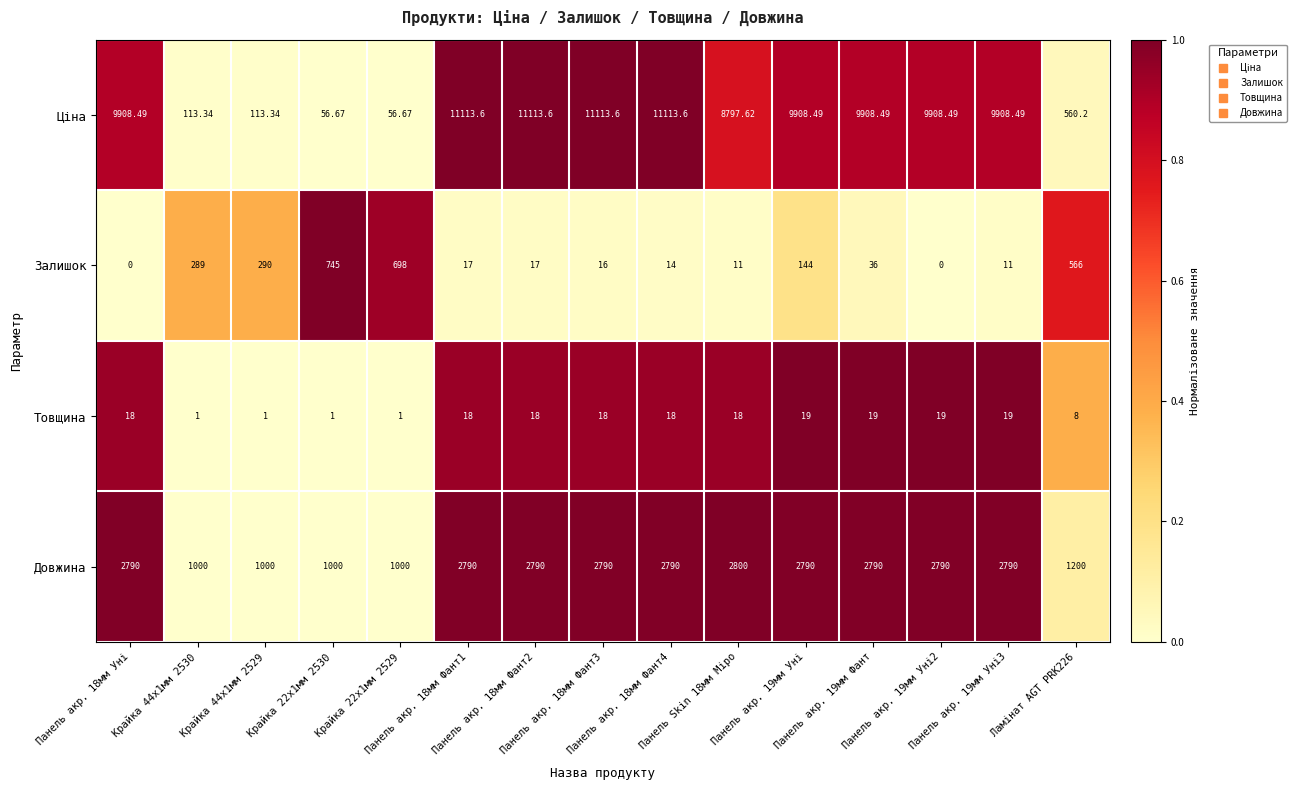

How many series are shown in this chart?

4